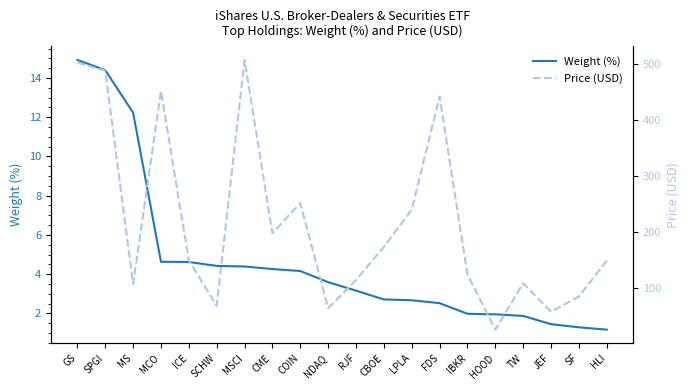

Count the number of categories in the chart.

20